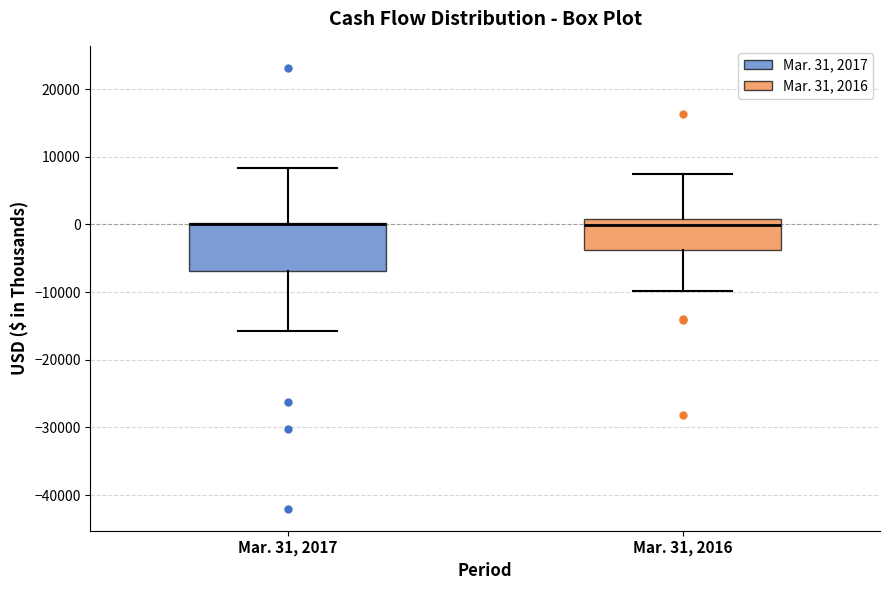

Reading left to right, transcribe this box plot: for each box, give where its median line is, the range the box spans, and where its two whiskers end, as read against the y-axis. The values are not printed on the chart, so give them approximately, as read against the axis.

Mar. 31, 2017: median 0 (drawn on the box's upper edge), box -7000 to 0, whiskers -16000 to 8000
Mar. 31, 2016: median 0, box -4000 to 1000, whiskers -10000 to 7000